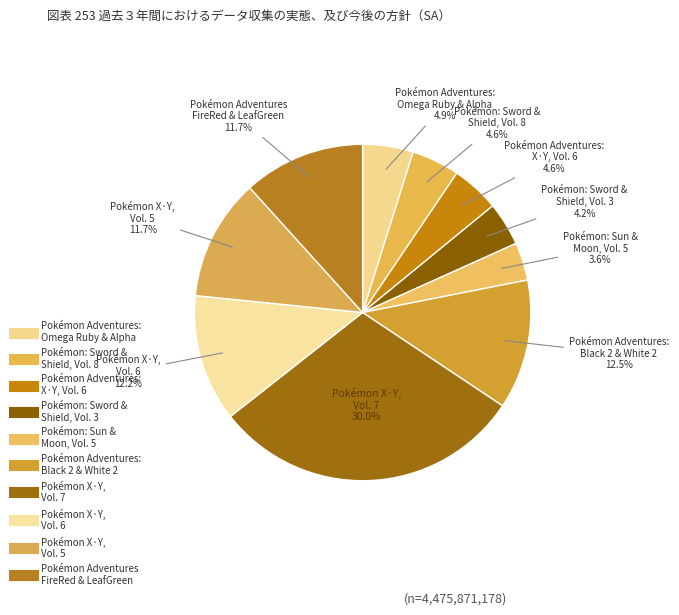

Is there a majority slice in this chart?

No